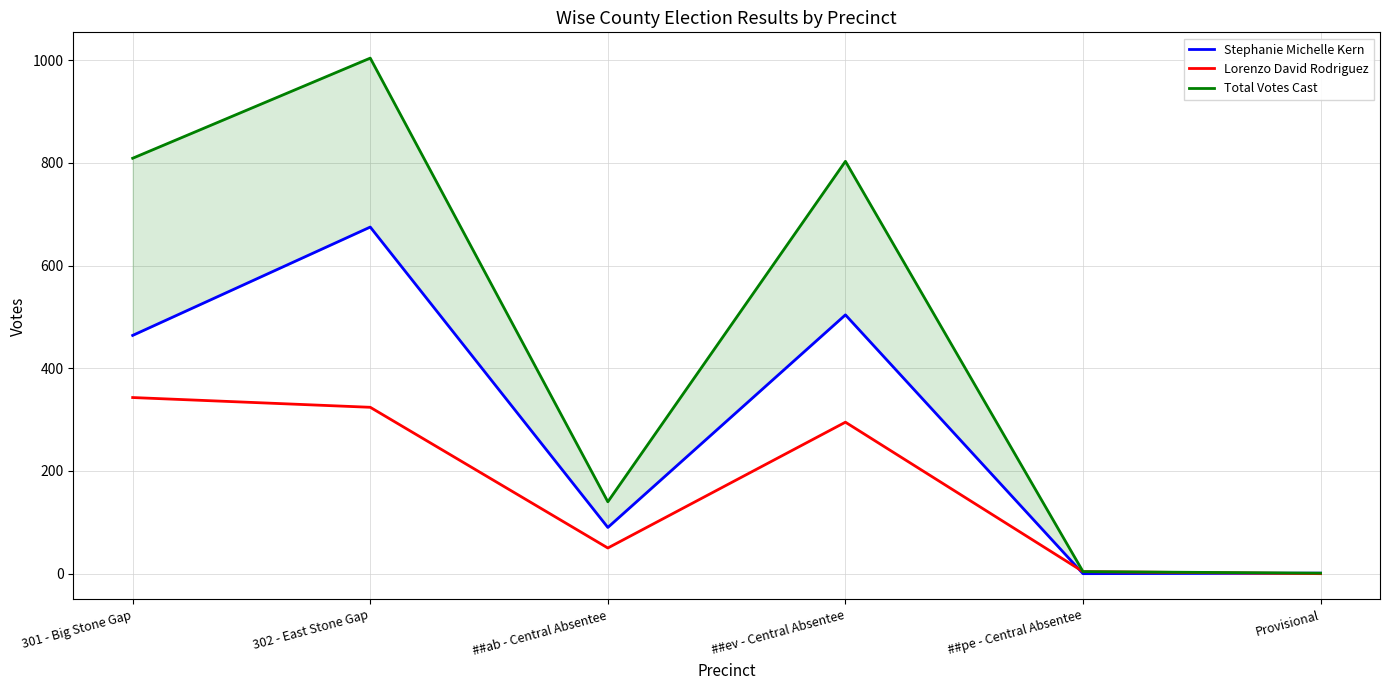

Where does the Total Votes Cast series first go above 803?

301 - Big Stone Gap